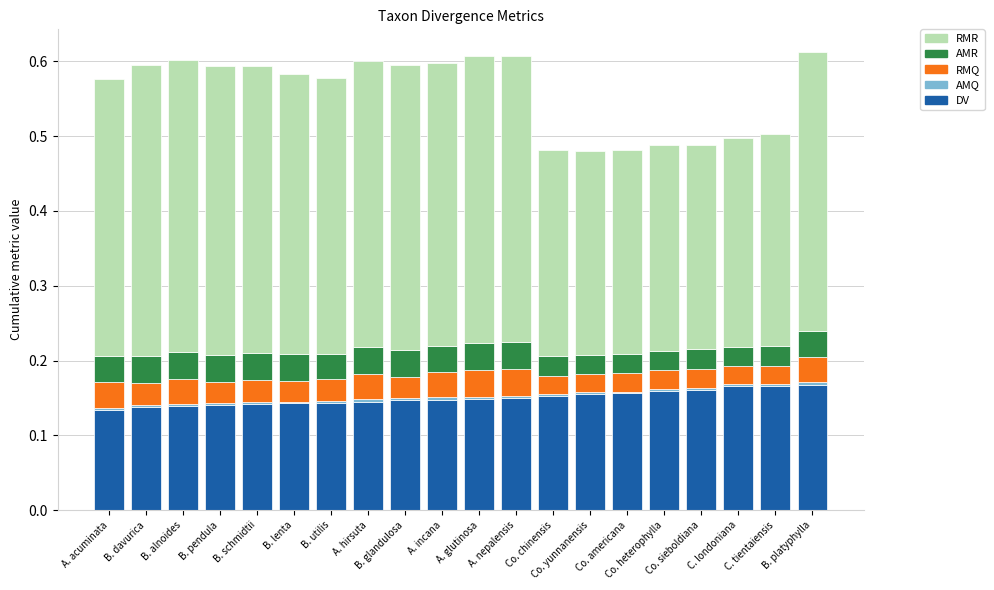

How many series are shown in this chart?

5